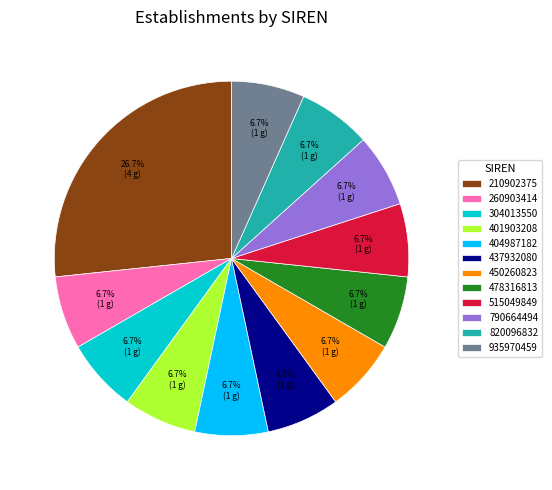

Is it true that 515049849 is 12% of the pie?

False